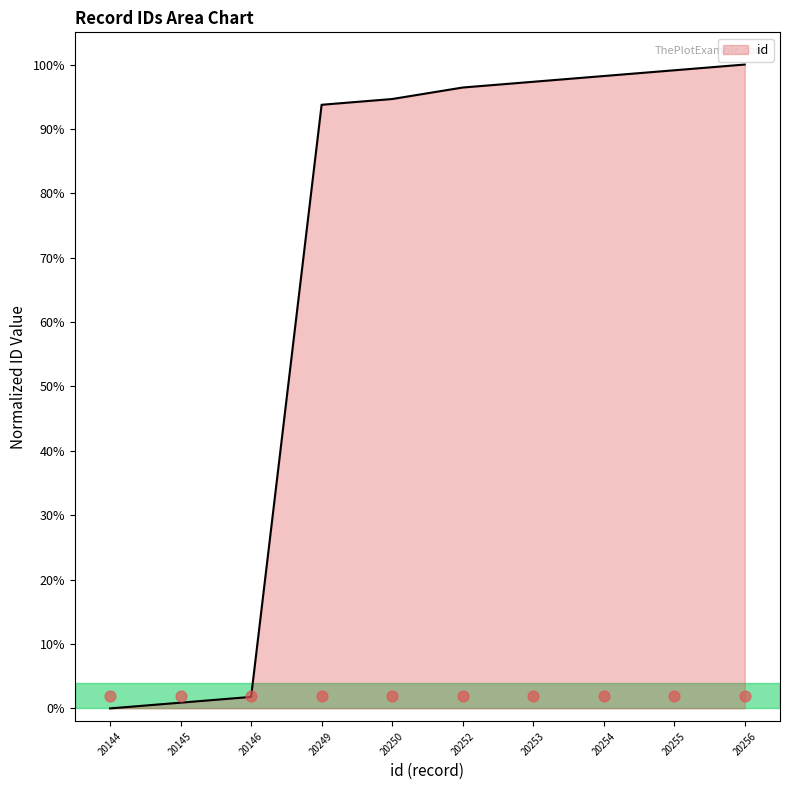

The id series shows 168.1 at 20255. True or false?

False